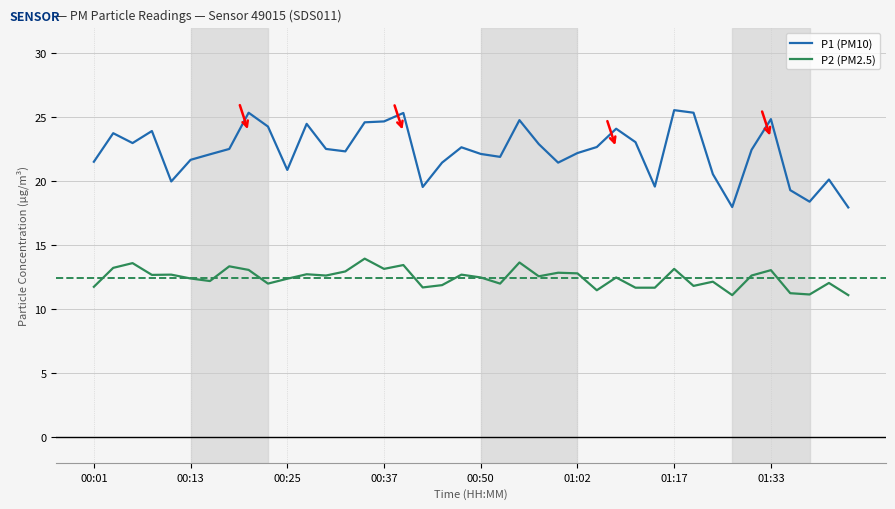

True or false: P1 (PM10) and P2 (PM2.5) intersect in this chart.

False